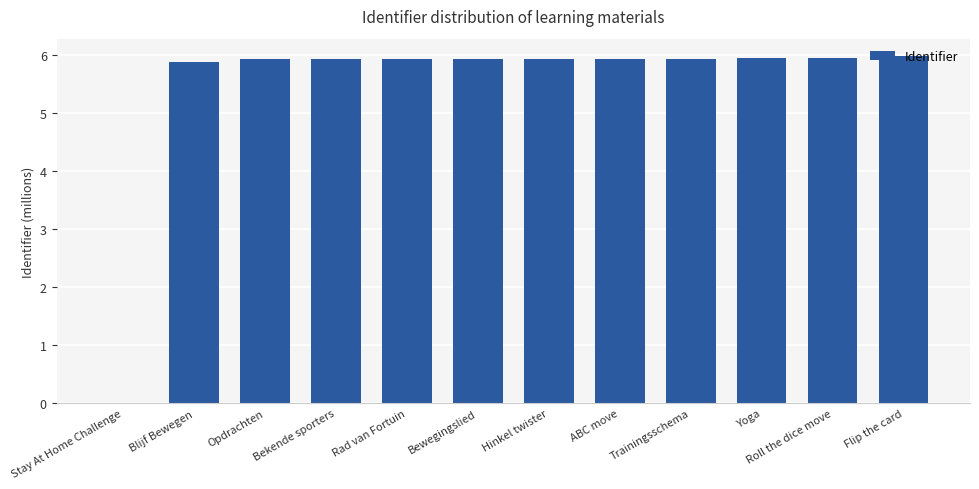

Reading left to right, extract all data points from this chart.

Stay At Home Challenge=0.0	Blijf Bewegen=5.9	Opdrachten=5.9	Bekende sporters=5.9	Rad van Fortuin=5.9	Bewegingslied=5.9	Hinkel twister=5.9	ABC move=5.9	Trainingsschema=5.9	Yoga=5.9	Roll the dice move=5.9	Flip the card=6.0